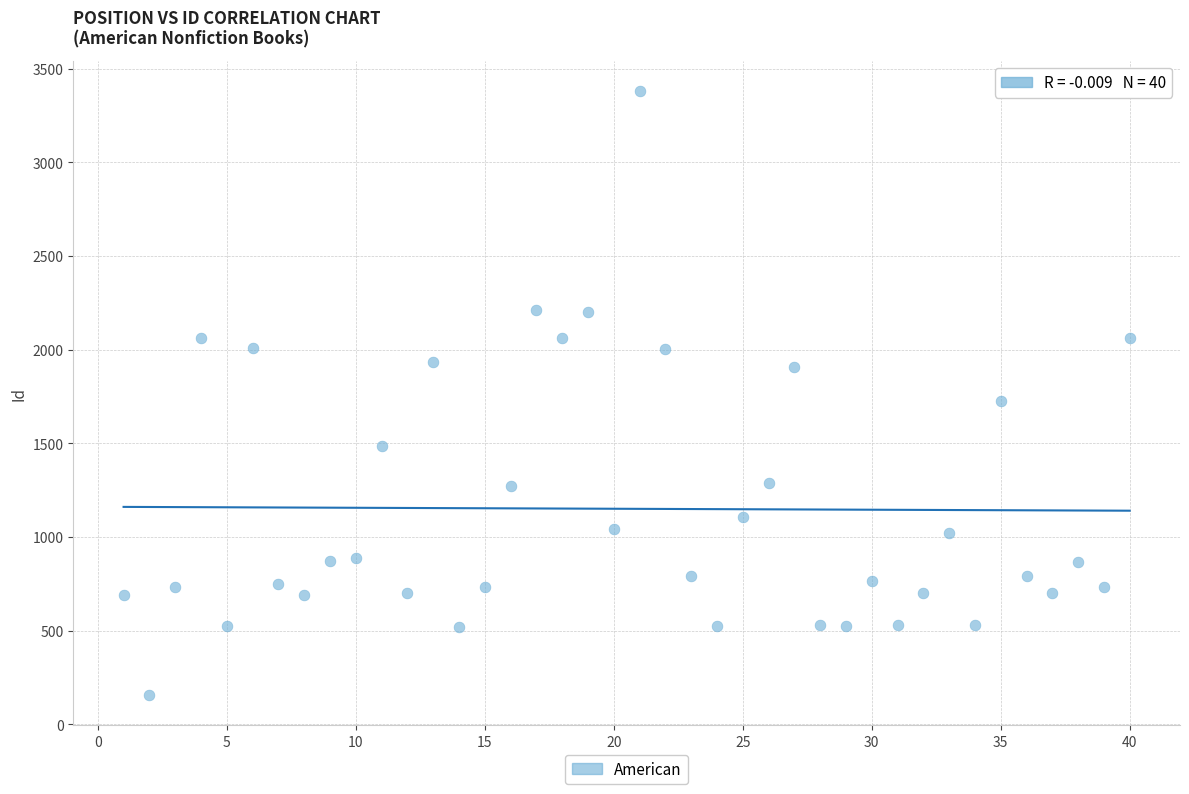

What Y value in the scatter plot is closest to 1769?

1726